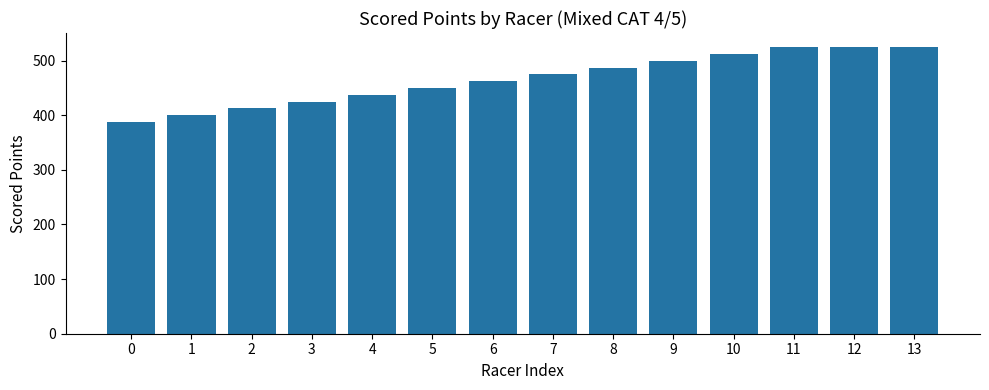

What is the minimum value shown in the chart?

388.0